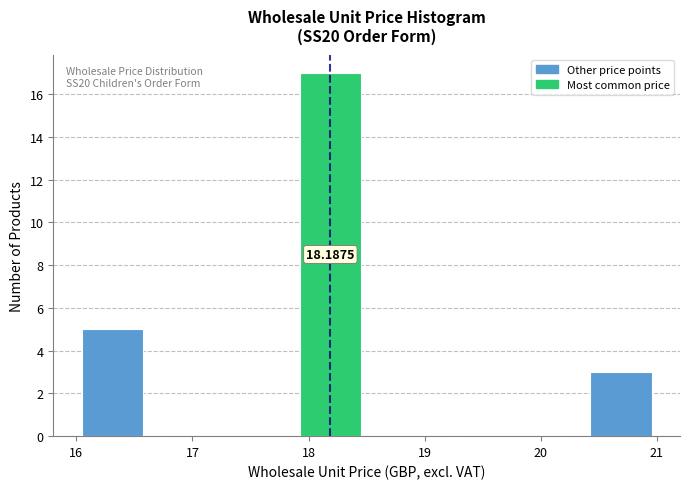

Over which range of the x-axis is the bar tallest?

17.9 to 18.5